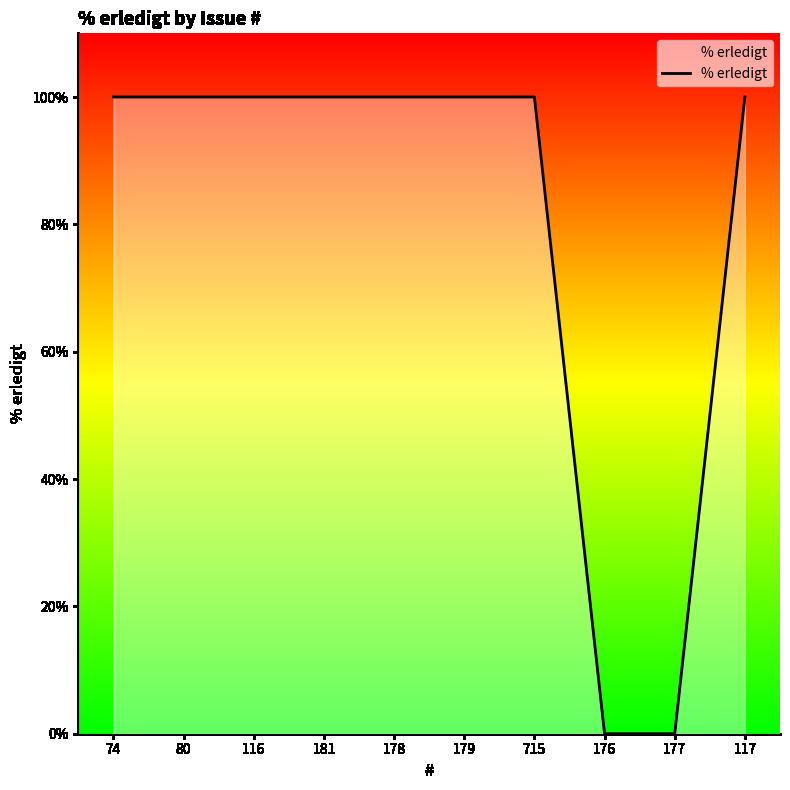

What is the average value?

80